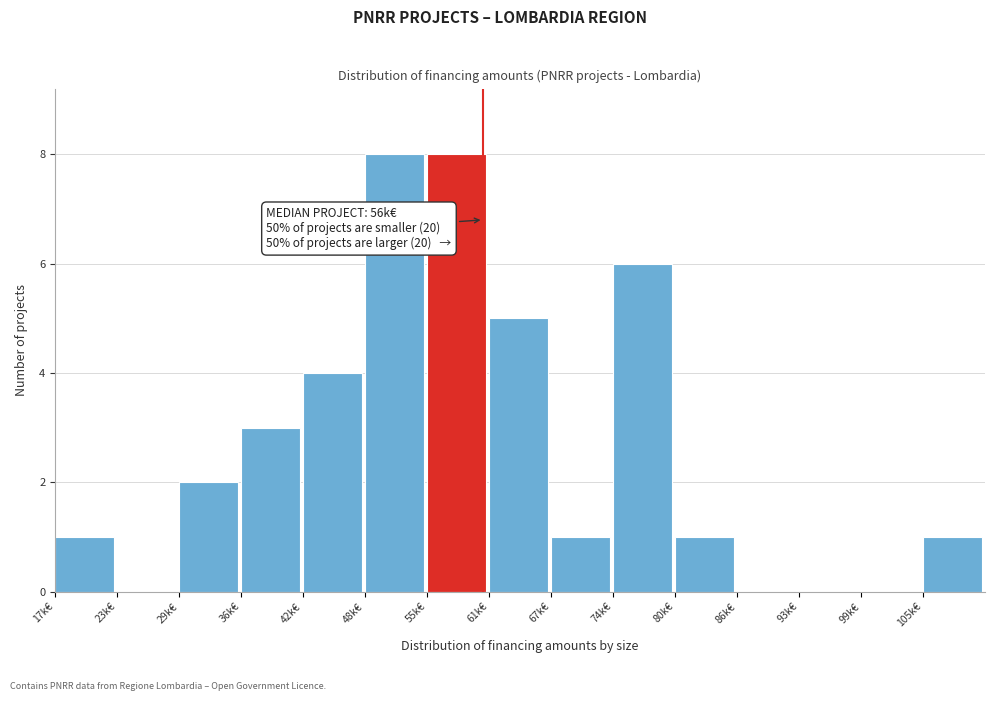

Reading right to left, extract all data points from this chart.

105k€=1	99k€=0	93k€=0	86k€=0	80k€=1	74k€=6	67k€=1	61k€=5	55k€=8	48k€=8	42k€=4	36k€=3	29k€=2	23k€=0	17k€=1